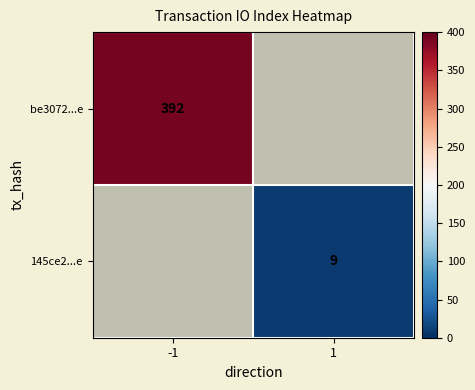

Which series has the largest range (max minus min)?

be3072...e